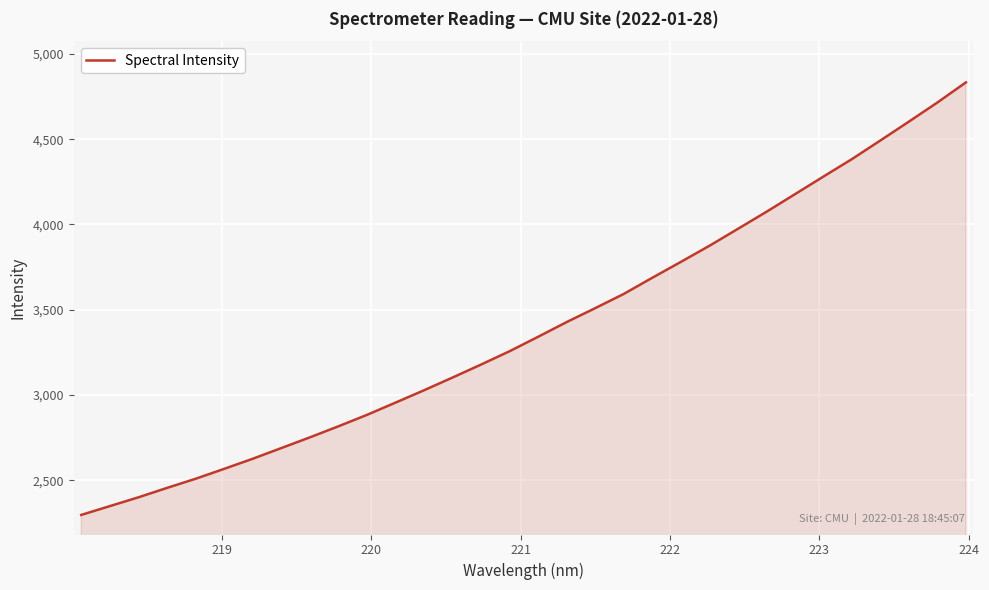

What is the greatest value displayed?

4833.2